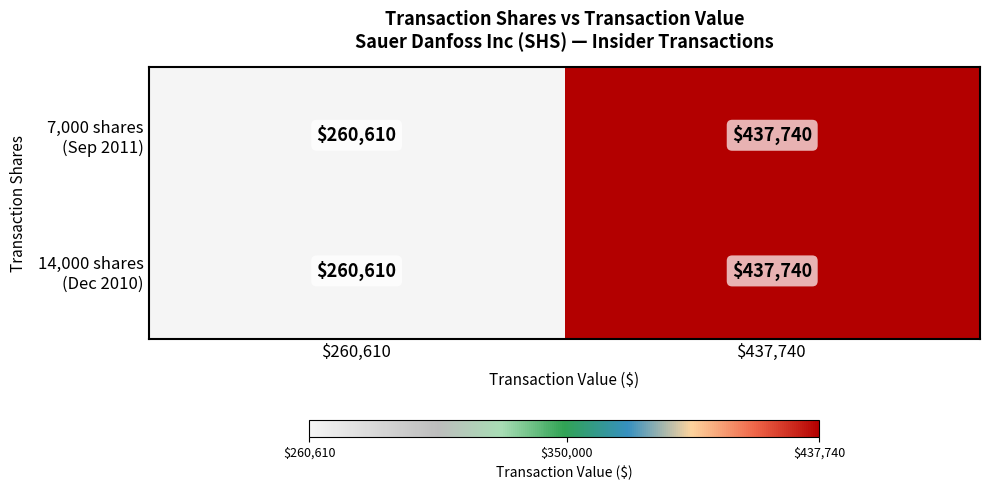

What is the total value across all series at $437,740?

875480